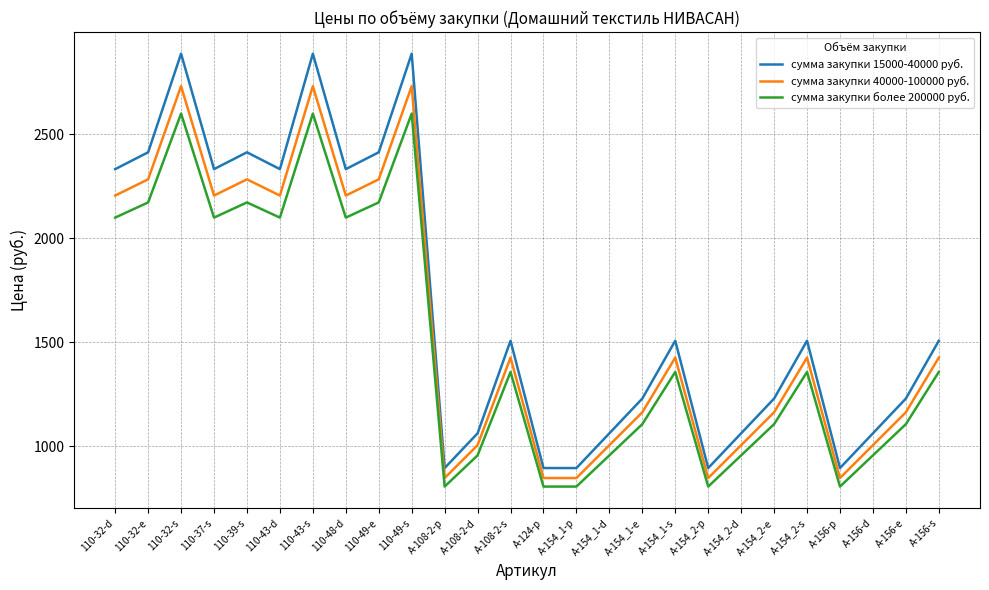

Reading left to right, extract all data points from this chart.

сумма закупки 15000-40000 руб.: 2333	2414	2888	2333	2414	2333	2888	2333	2414	2888	896	1063	1508	896	896	1063	1230	1508	896	1063	1230	1508	896	1063	1230	1508
сумма закупки 40000-100000 руб.: 2206	2284	2732	2206	2284	2206	2732	2206	2284	2732	848	1006	1427	848	848	1006	1164	1427	848	1006	1164	1427	848	1006	1164	1427
сумма закупки более 200000 руб.: 2100	2173	2600	2100	2173	2100	2600	2100	2173	2600	807	957	1358	807	807	957	1107	1358	807	957	1107	1358	807	957	1107	1358